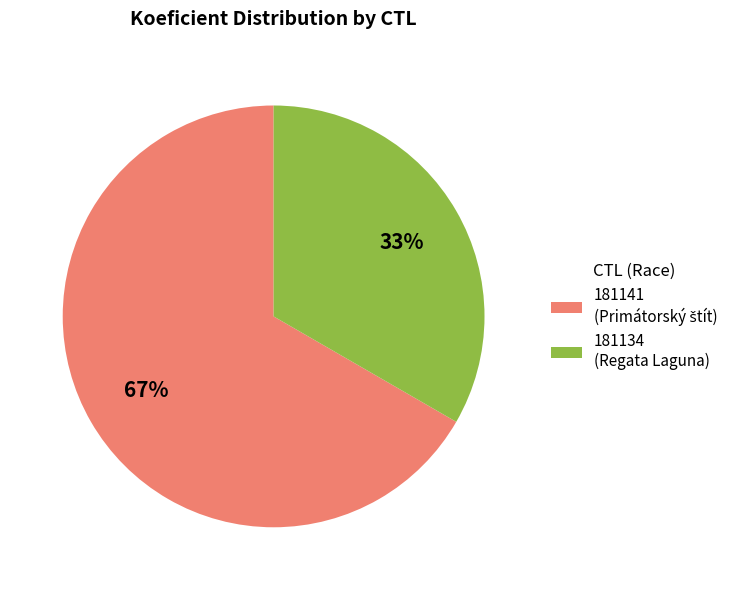

Is it true that 181141 is 54% of the pie?

False